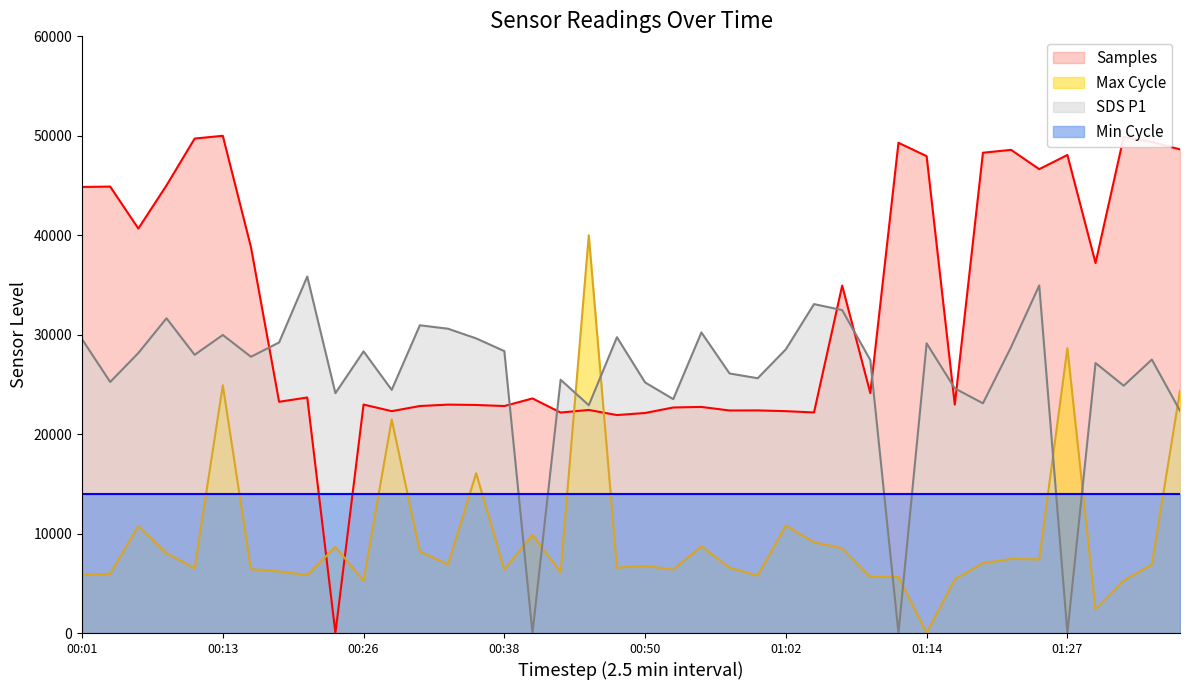

Which series has the widest spread of values?

Samples